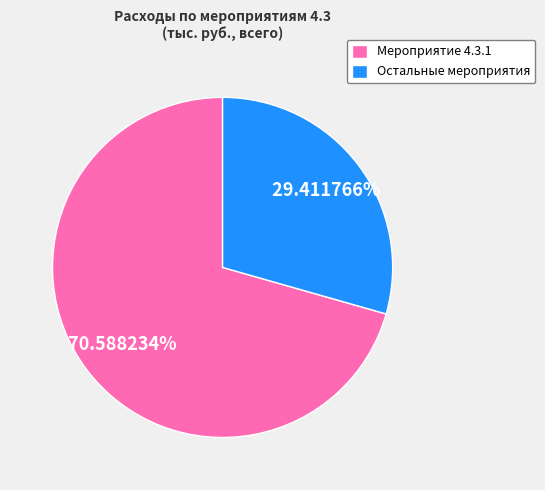

Which slice represents more than half of the pie?

Мероприятие 4.3.1